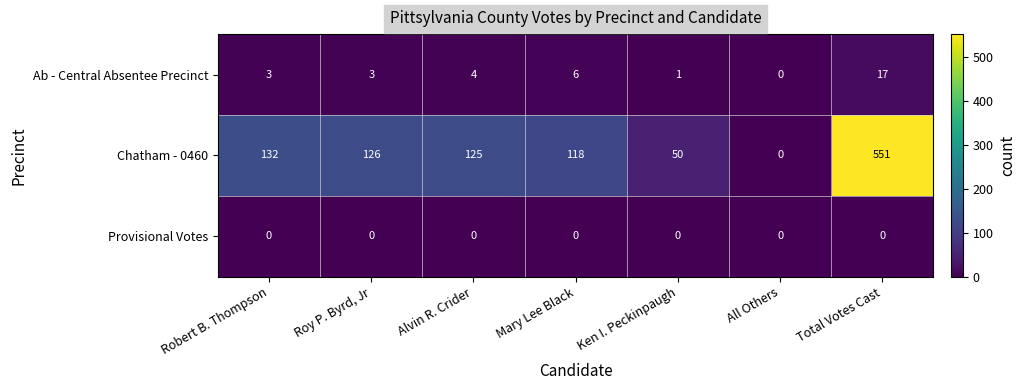

Reading left to right, extract all data points from this chart.

Ab - Central Absentee Precinct: Robert B. Thompson=3	Roy P. Byrd, Jr=3	Alvin R. Crider=4	Mary Lee Black=6	Ken I. Peckinpaugh=1	All Others=0	Total Votes Cast=17
Chatham - 0460: Robert B. Thompson=132	Roy P. Byrd, Jr=126	Alvin R. Crider=125	Mary Lee Black=118	Ken I. Peckinpaugh=50	All Others=0	Total Votes Cast=551
Provisional Votes: Robert B. Thompson=0	Roy P. Byrd, Jr=0	Alvin R. Crider=0	Mary Lee Black=0	Ken I. Peckinpaugh=0	All Others=0	Total Votes Cast=0